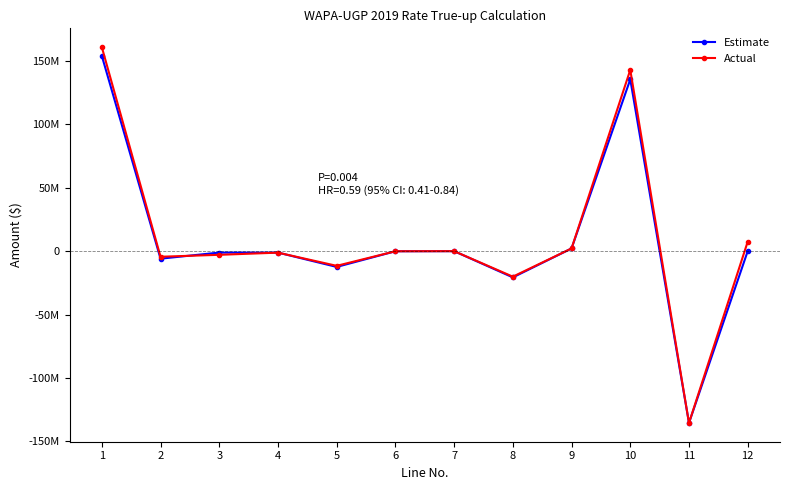

What is the sum of all Actual values?

137840035.3